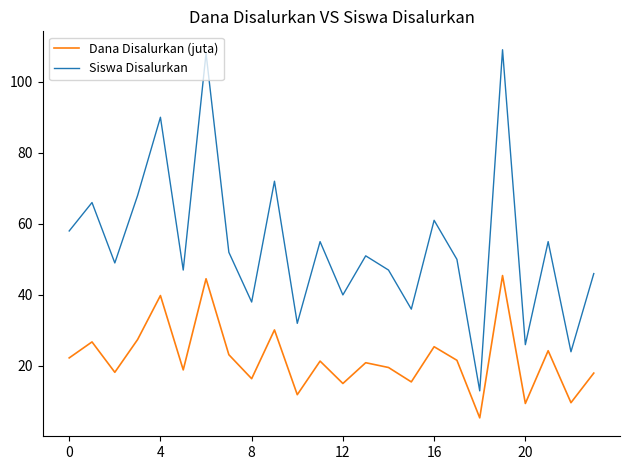

At how many categories does at least one series exceed 7?

24